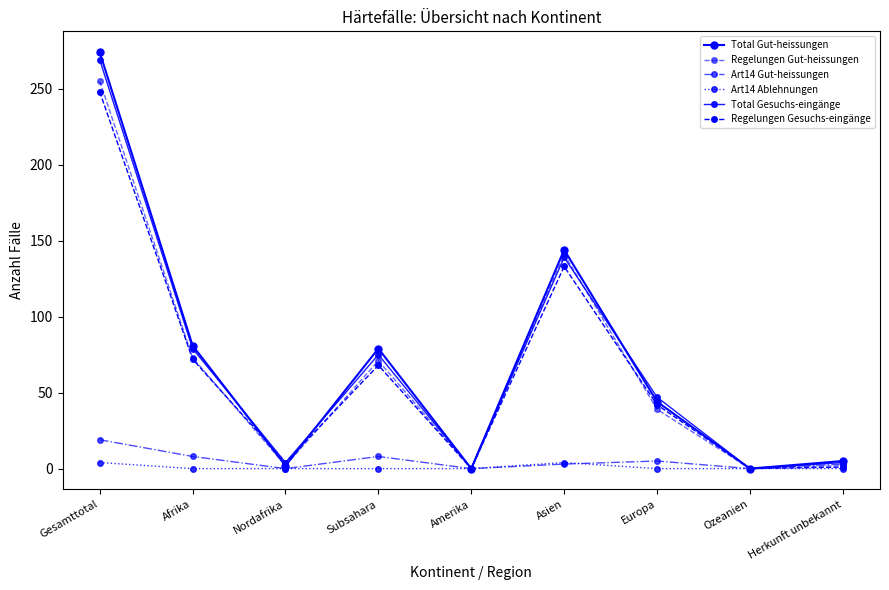

At which category is the sum across all series the highest?

Gesamttotal